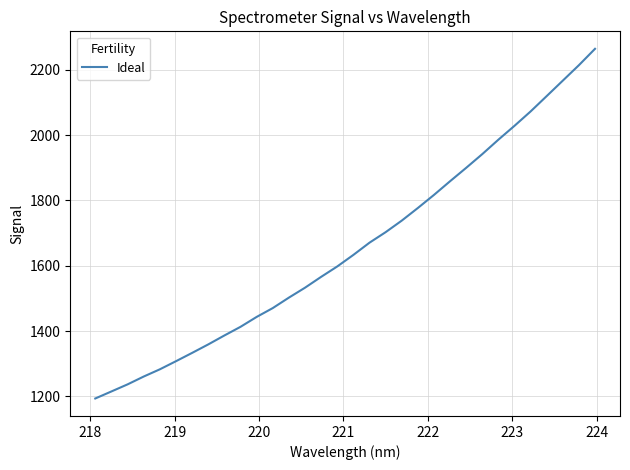

What is the smallest value displayed?

1193.6